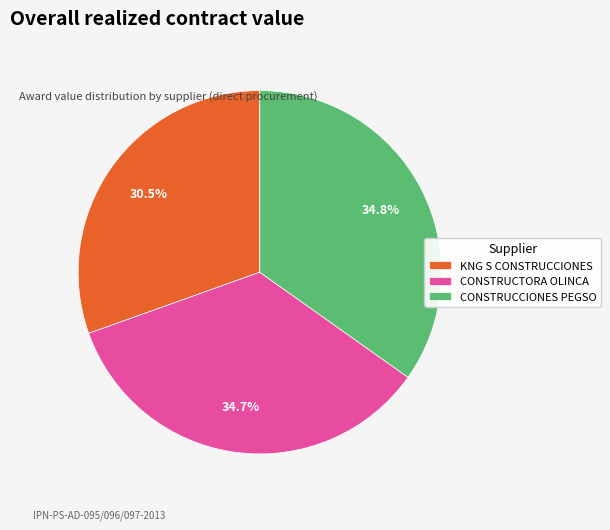

What is the smallest slice in the pie chart?

KNG S CONSTRUCCIONES